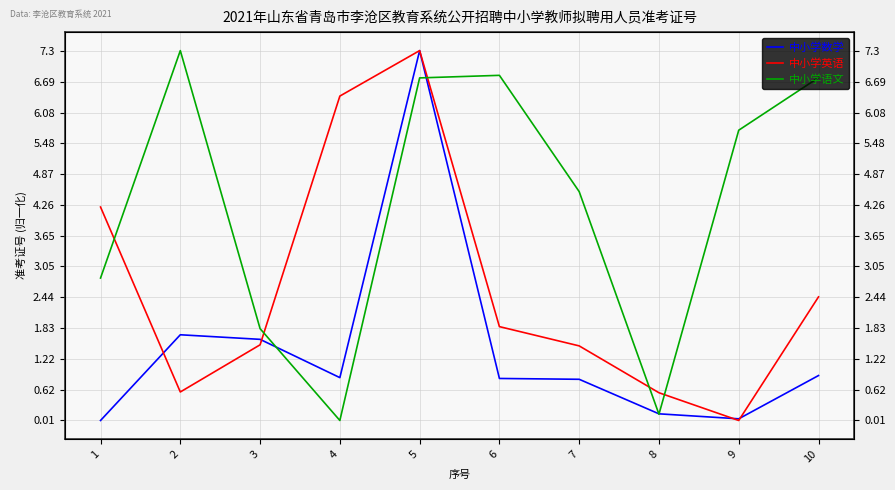

What are all the series names shown in the legend?

中小学数学, 中小学英语, 中小学语文